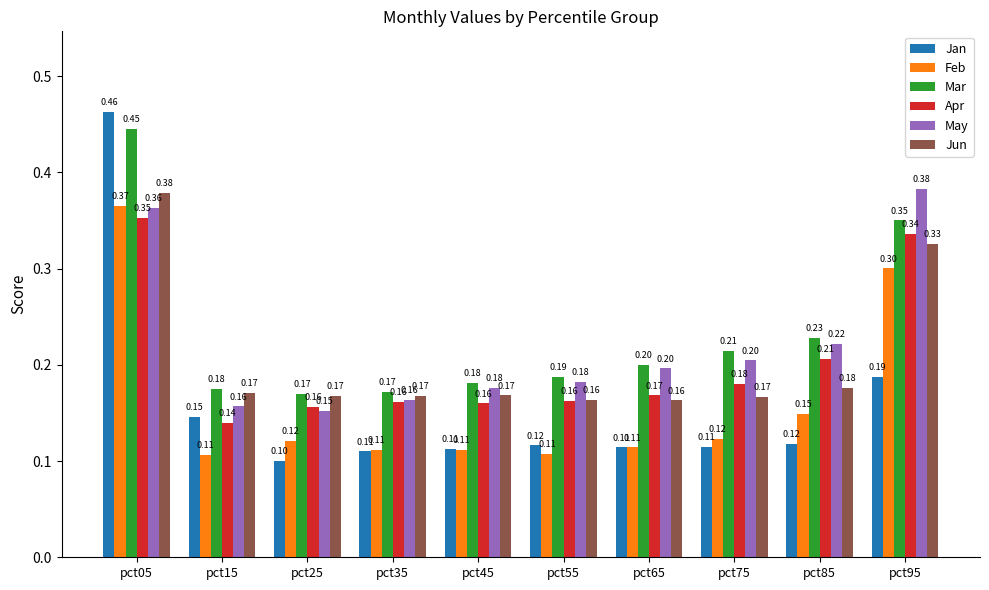

At how many categories does at least one series exceed 0?

10